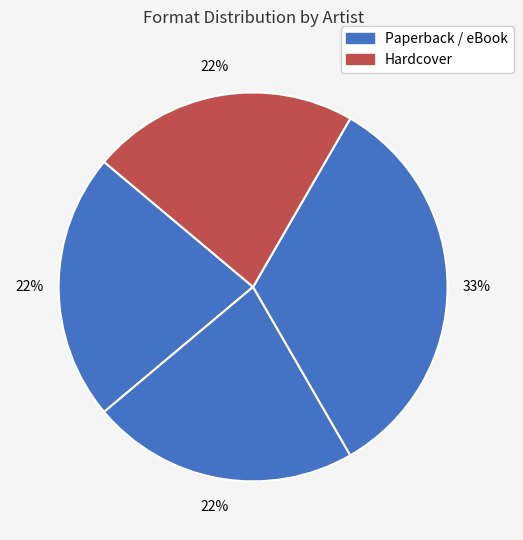

Count the number of slices in the pie.

4